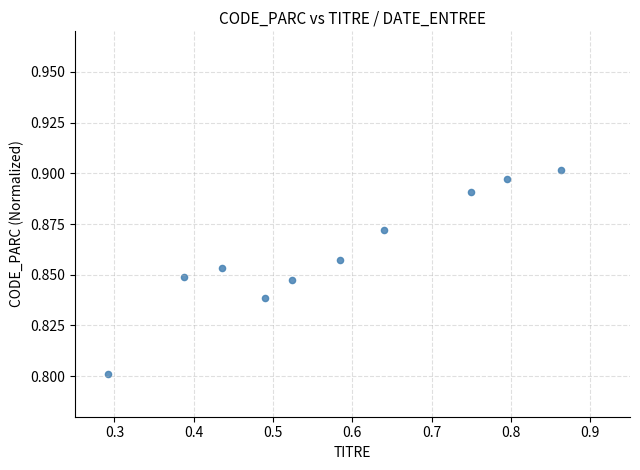

What is the range of X values (max minus min)?

0.6